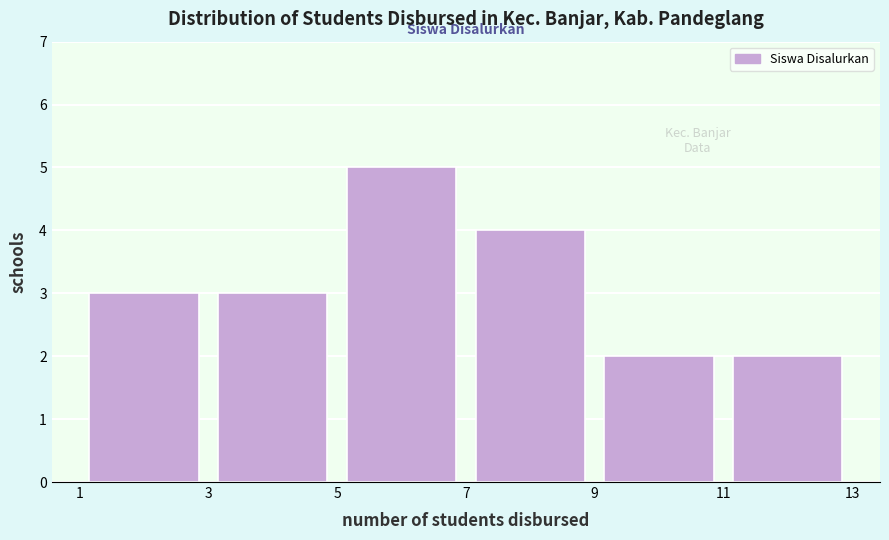

What is the height of the bar covering 7 to 9 on the x-axis? The values are not printed on the chart, so give them approximately, as read against the axis.

4